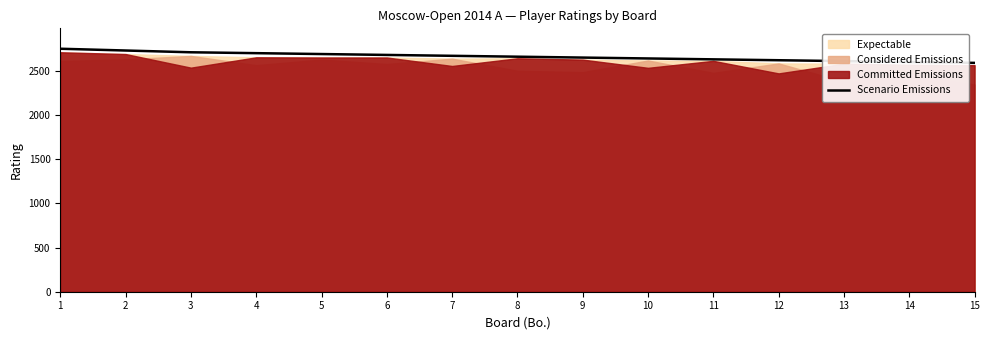

What is the smallest value displayed?

2590